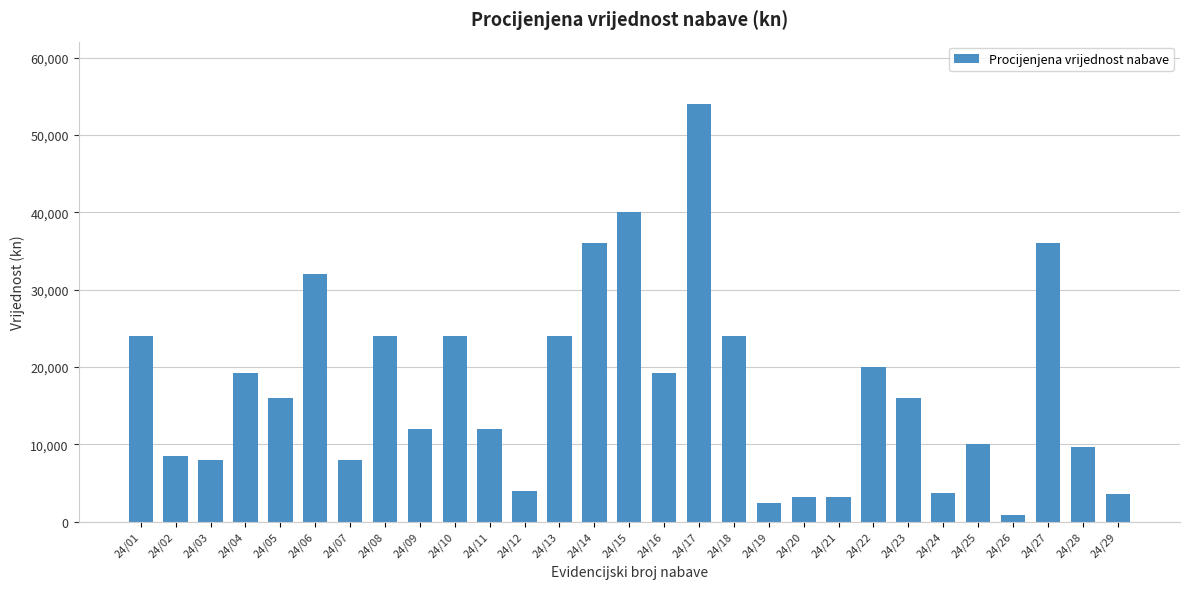

What is the sum of all values?

497477.6